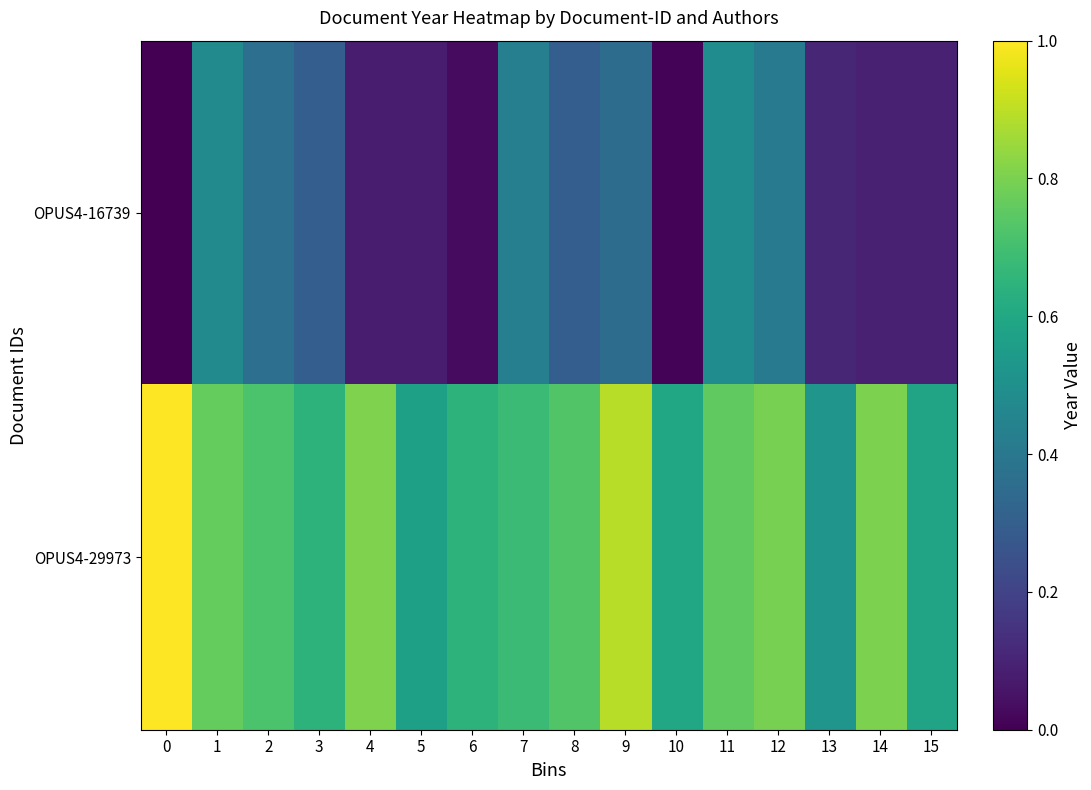

What is the spread (max minus min) of values at 8?

0.4